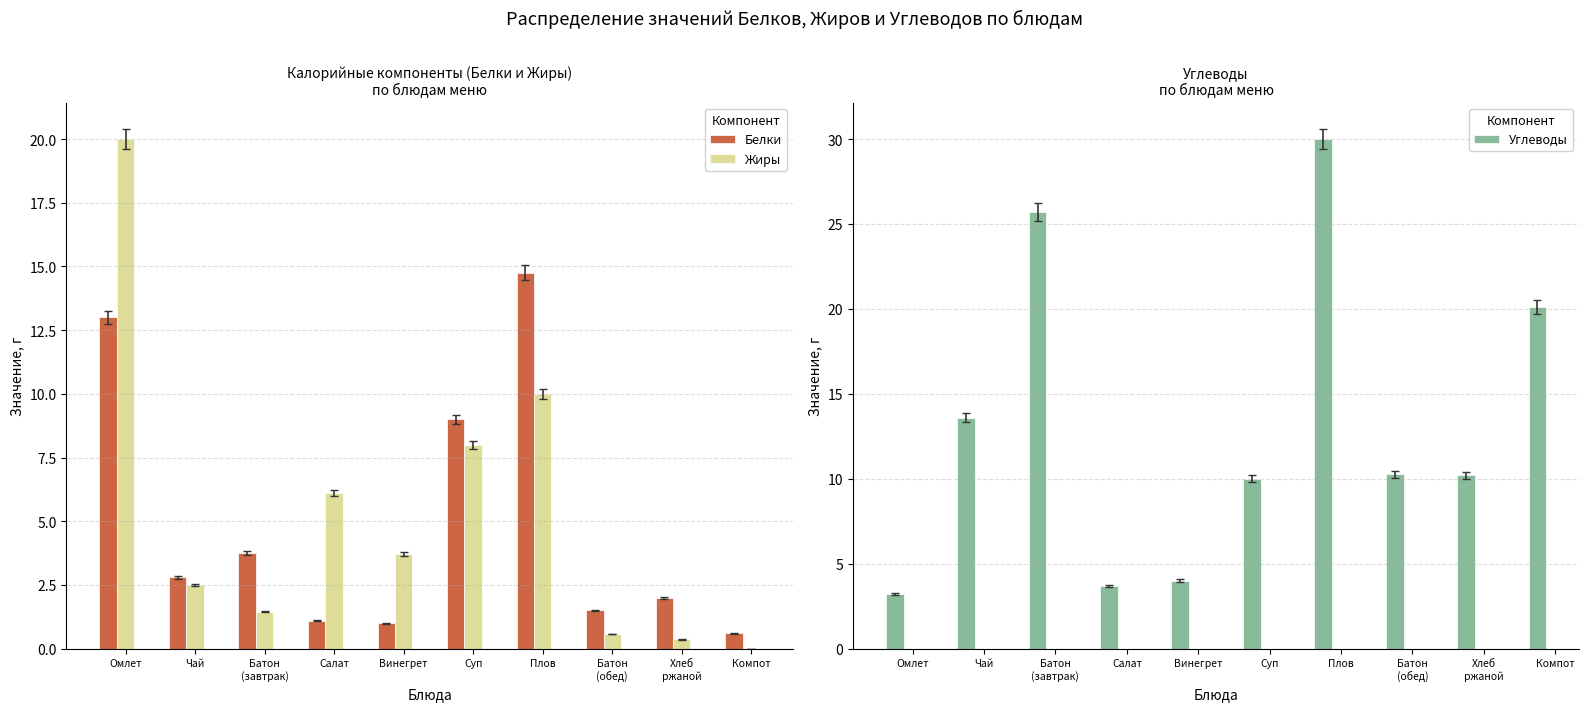

Where does the Белки series first go above 2?

Омлет